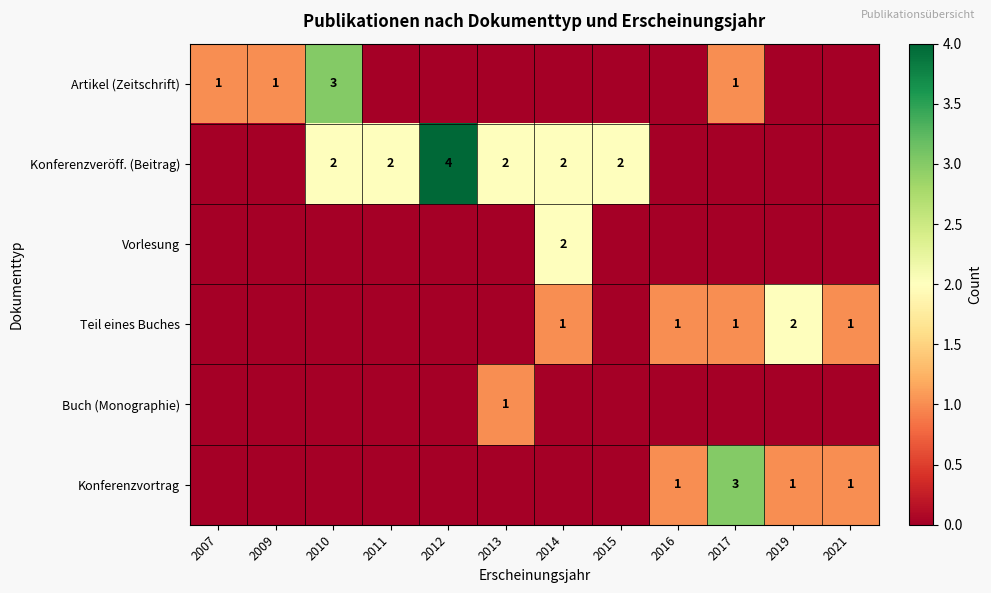

Rank the series at 2017 from highest to lowest value.

Konferenzvortrag, Artikel (Zeitschrift), Teil eines Buches, Konferenzveröff. (Beitrag), Vorlesung, Buch (Monographie)